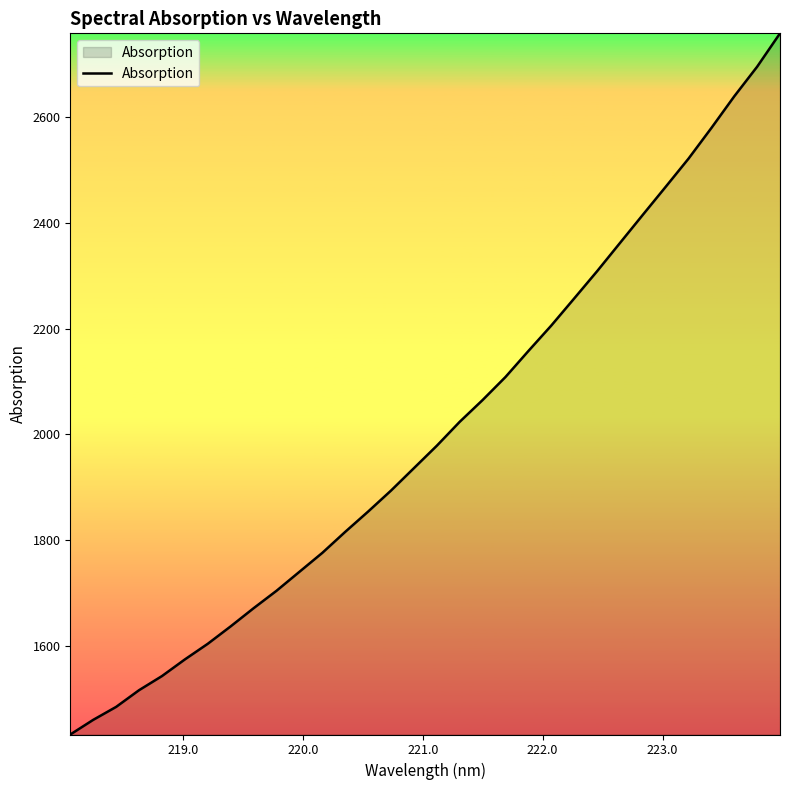

What is the maximum value shown in the chart?

2758.4